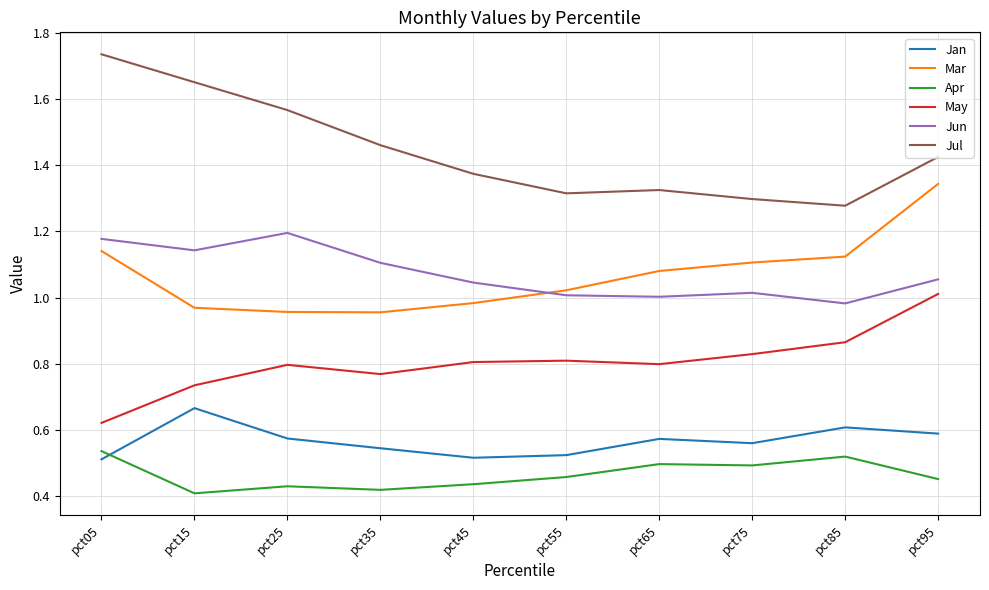

Which category has the highest value across all series?

pct05